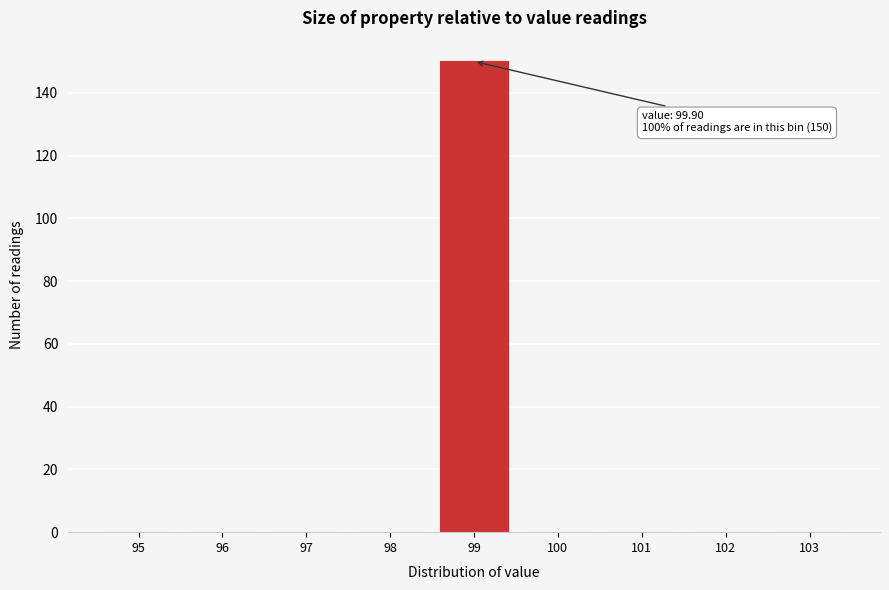

Reading left to right, list all the values displayed in this chart.

95=0	96=0	97=0	98=0	99=150	100=0	101=0	102=0	103=0